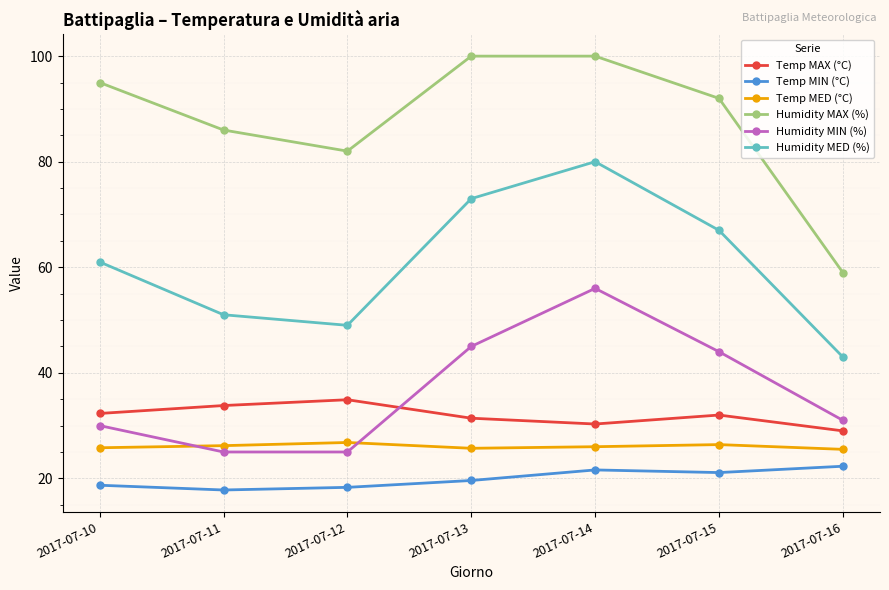

How many lines are shown in the chart?

6